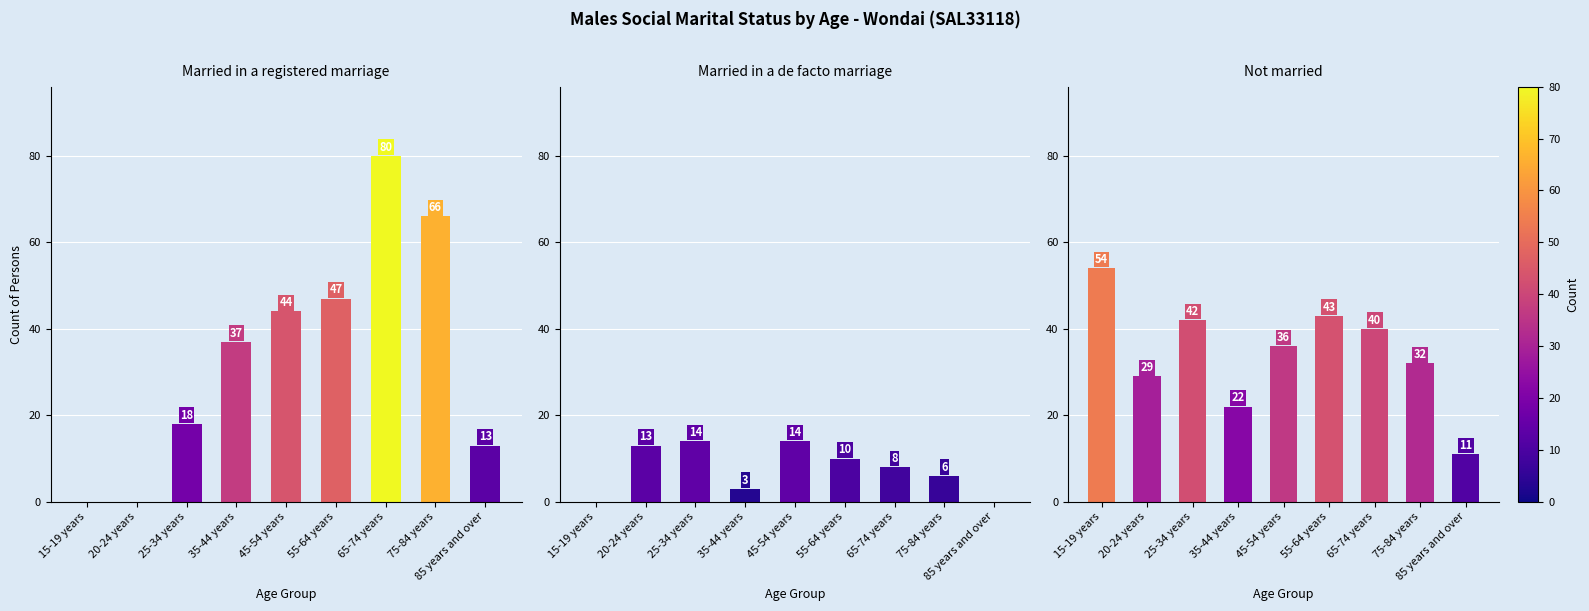

Is the value of Not married at 20-24 years greater than the value of Married in a de facto marriage at 55-64 years?

Yes